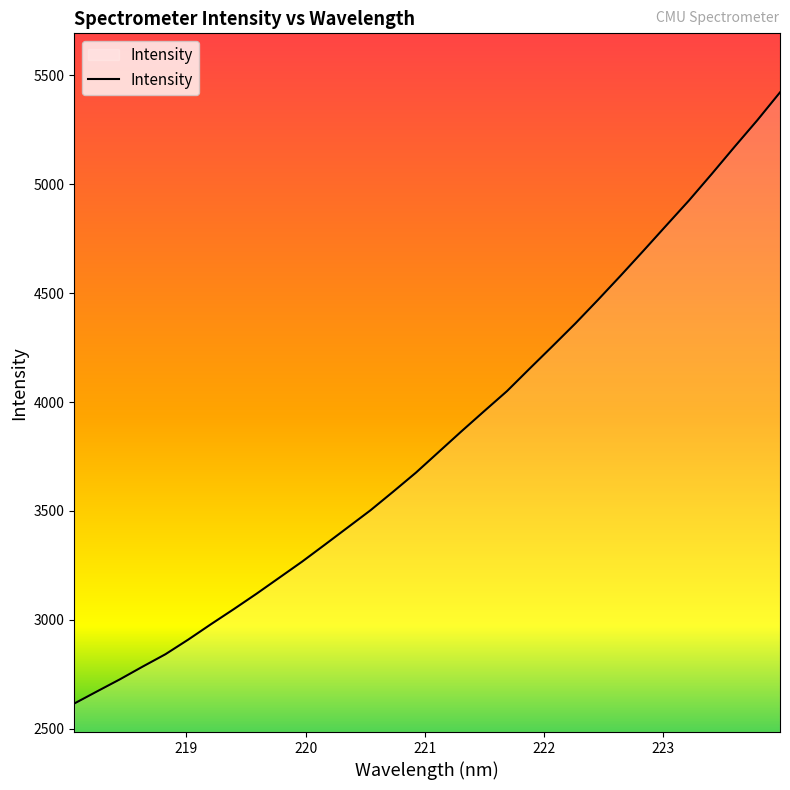

What is the greatest value displayed?

5421.2